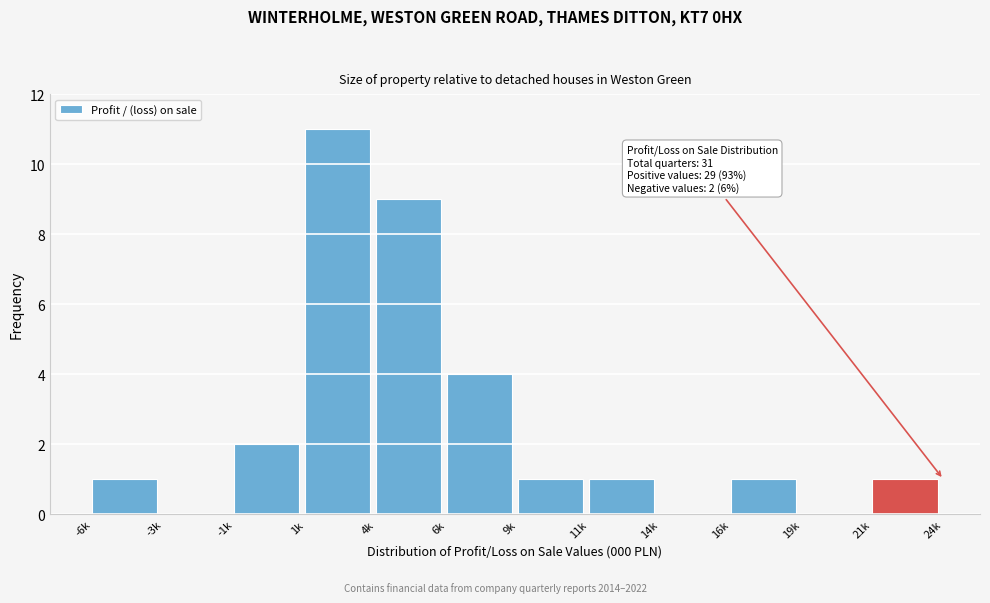

Reading left to right, extract all data points from this chart.

-6k=1	-3k=0	-1k=2	1k=11	4k=9	6k=4	9k=1	11k=1	14k=0	16k=1	19k=0	21k=1